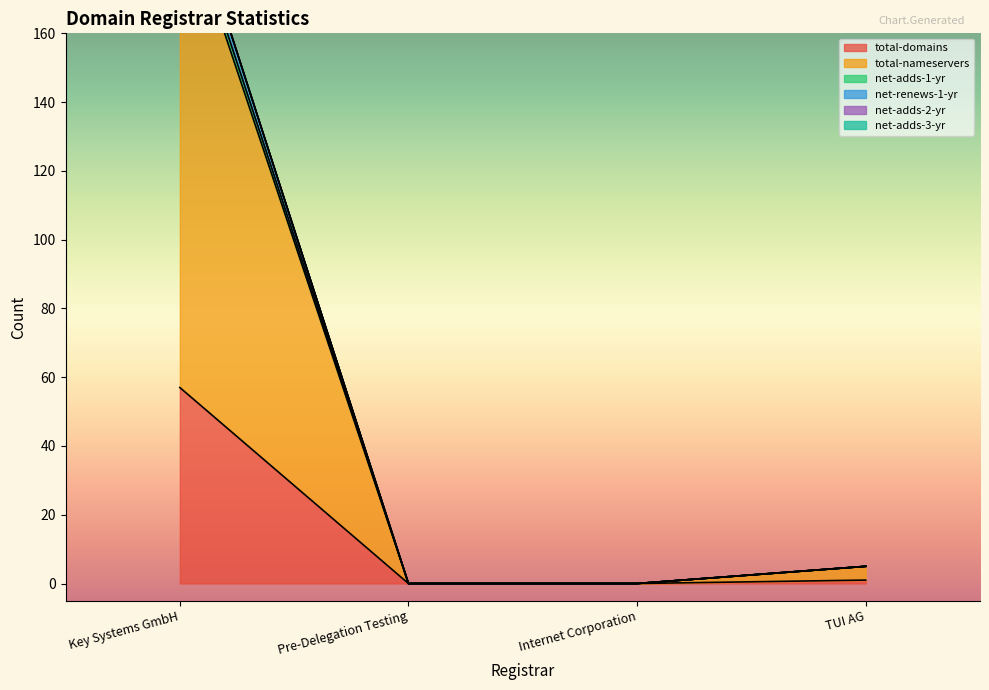

True or false: net-renews-1-yr has more than 2 points higher than both neighbors.

False